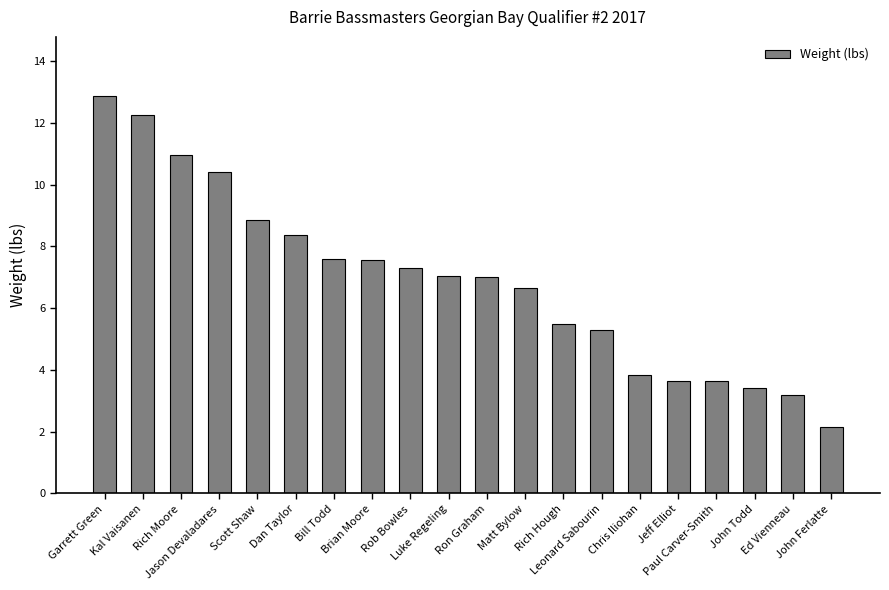

How many bars are there in total?

20